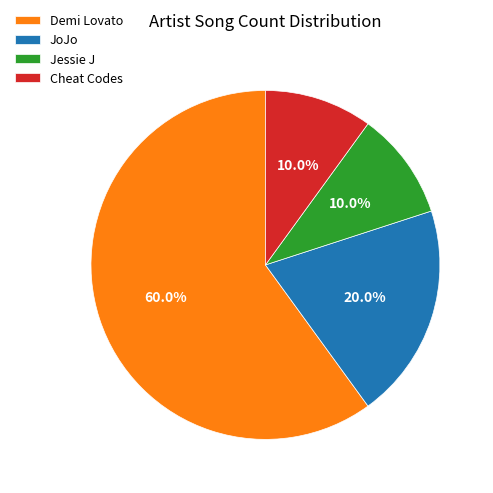

Is it true that Jessie J is 10% of the pie?

True